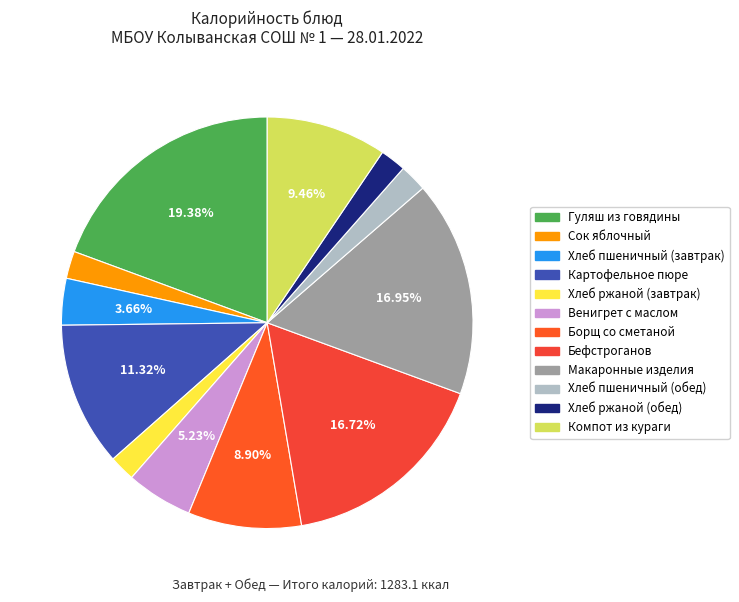

The Венигрет с маслом slice represents 5% of the pie. True or false?

True